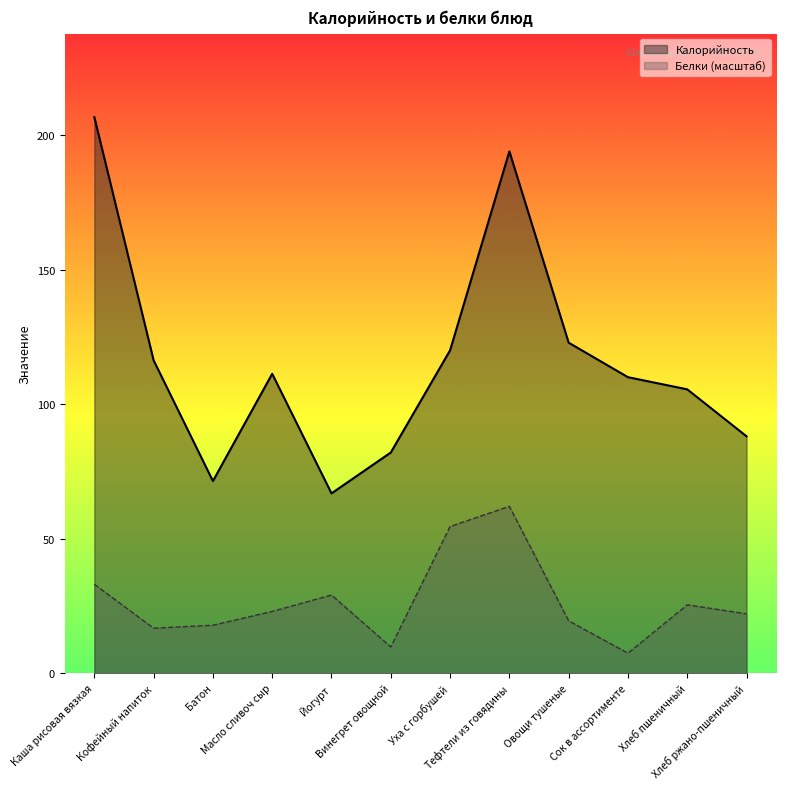

Read the Калорийность value at Овощи тушеные.

122.8